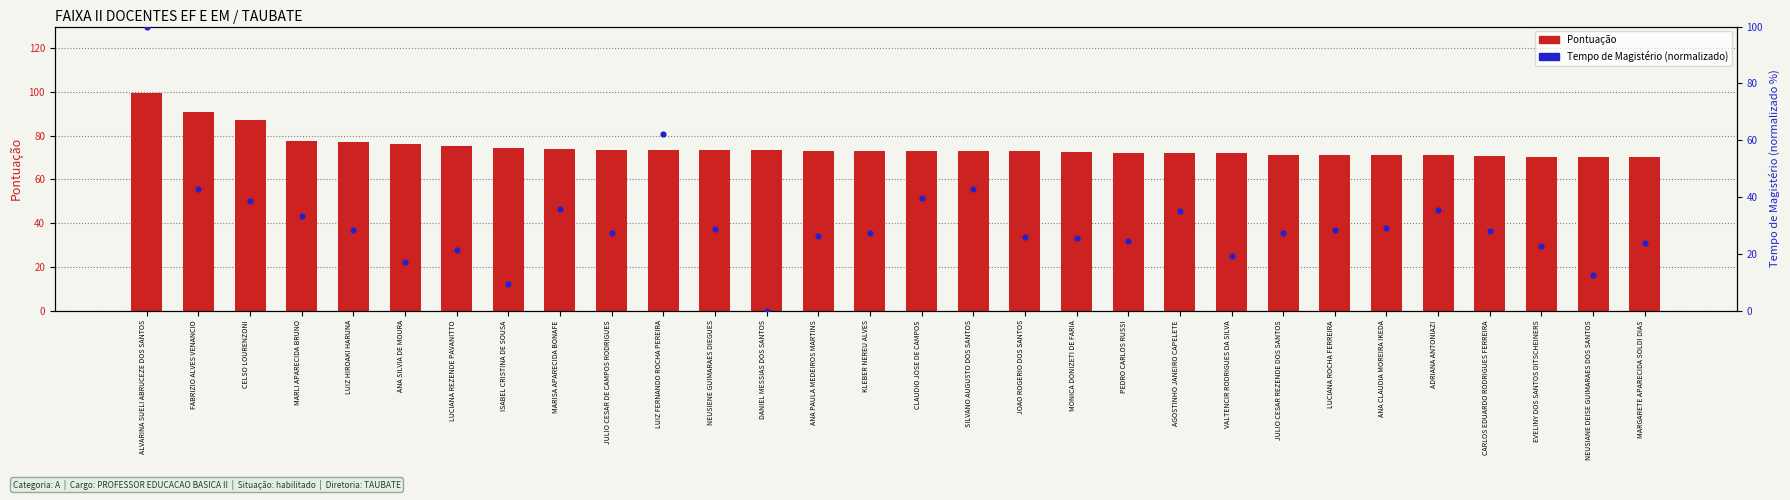

Which series contains the highest Y value?

Tempo de Magisterio (norm %)